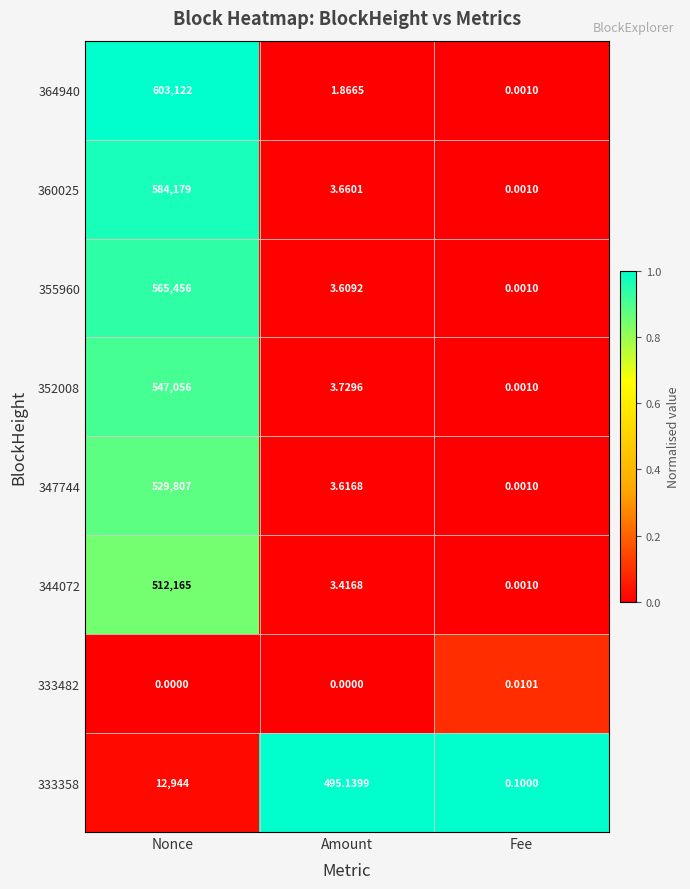

What is the total value across all series at Amount?

515.0